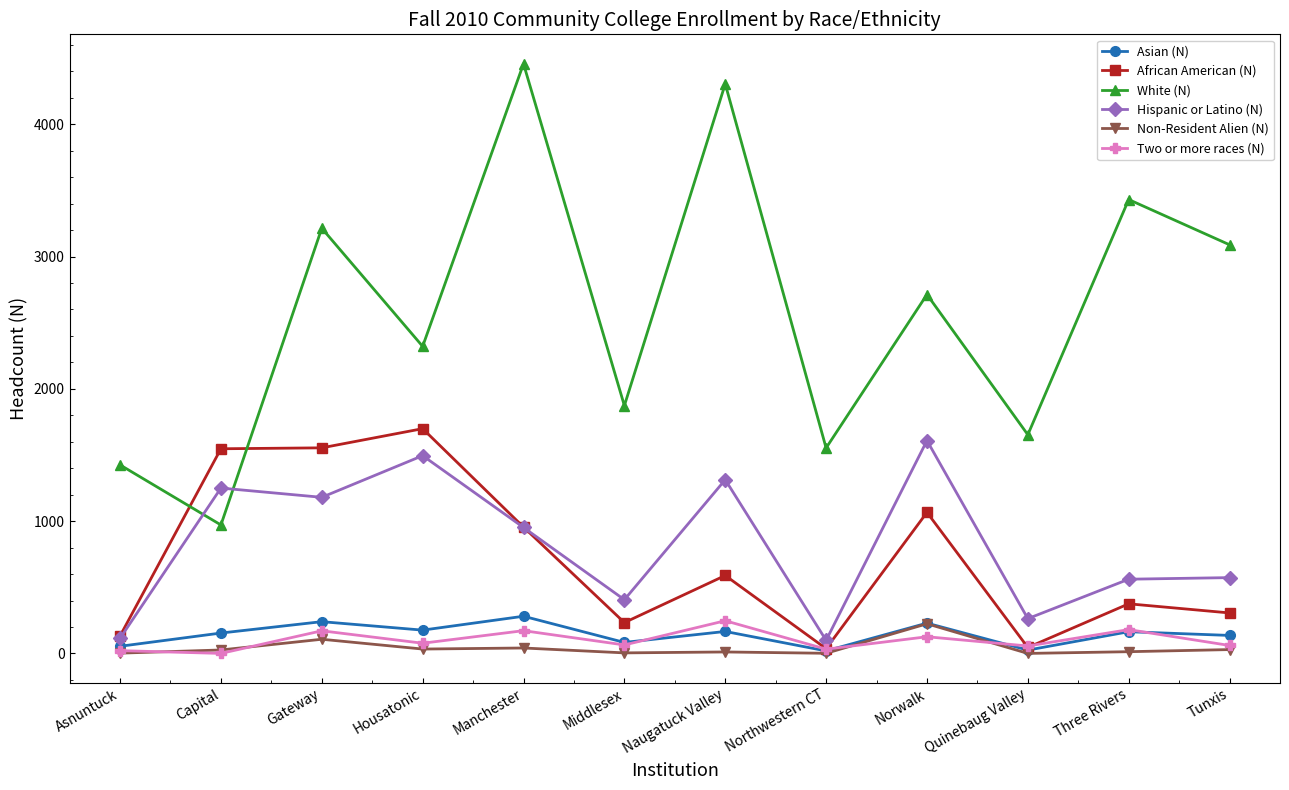

Which series has the largest range (max minus min)?

White (N)